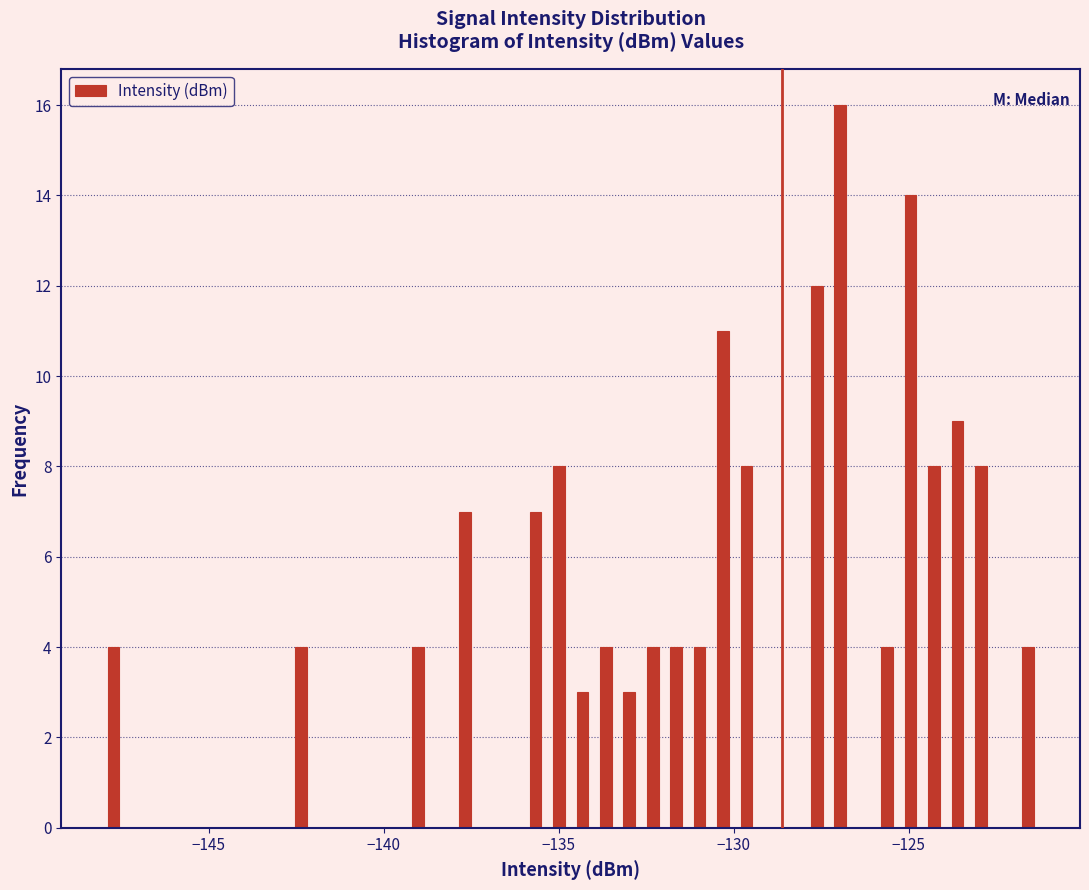

Read against the x-axis, roughly where is the centre of the tallest bar?

-127.0